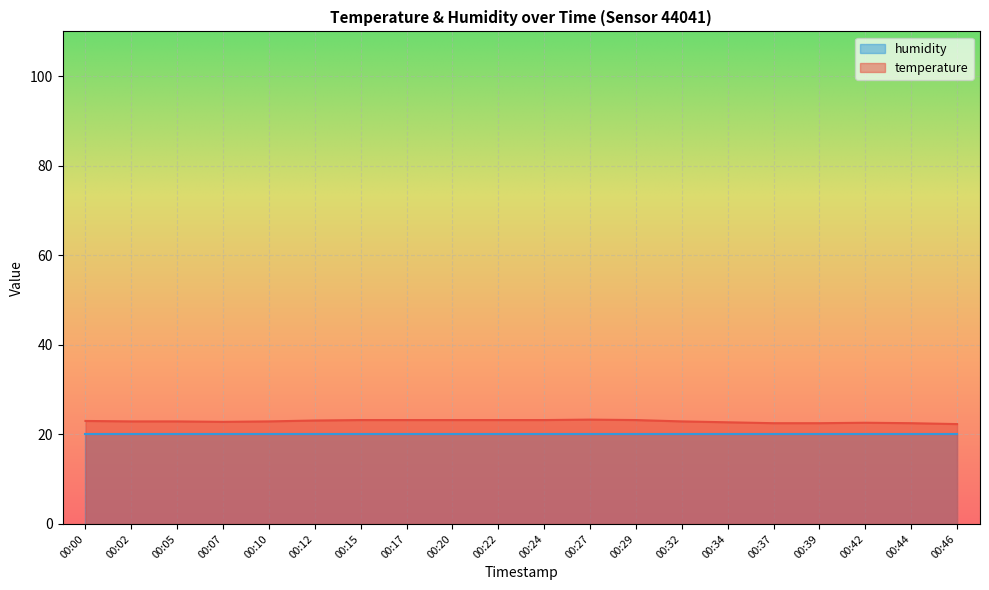

Rank the categories by value from highest to lowest.

00:27, 00:15, 00:17, 00:20, 00:22, 00:24, 00:29, 00:12, 00:00, 00:02, 00:05, 00:10, 00:32, 00:07, 00:34, 00:42, 00:37, 00:39, 00:44, 00:46